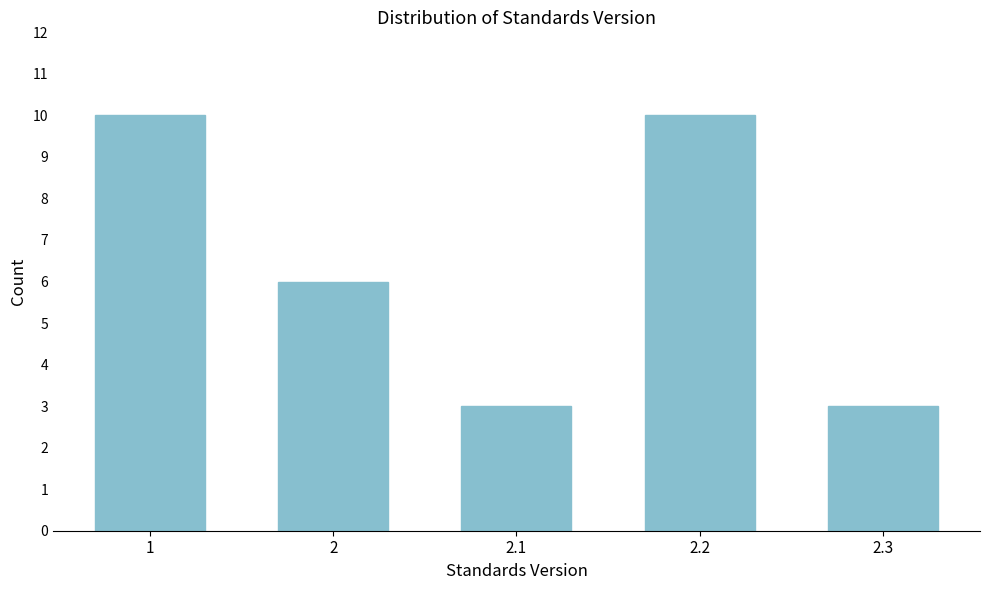

Reading left to right, what are all the values shown in this chart?

1=10	2=6	2.1=3	2.2=10	2.3=3